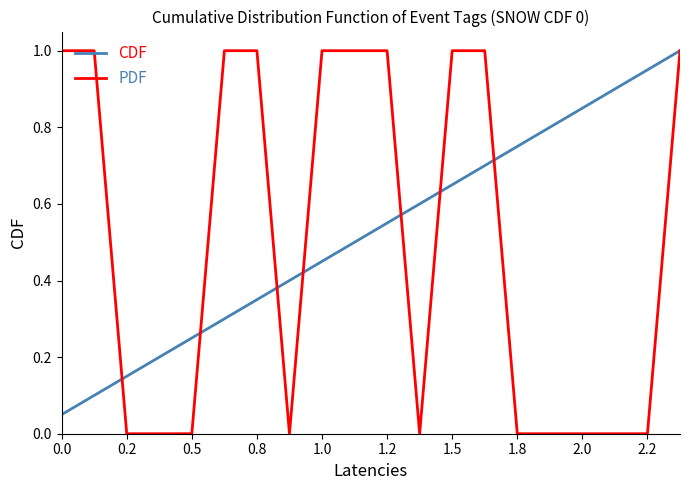

Which series has the widest spread of values?

PDF